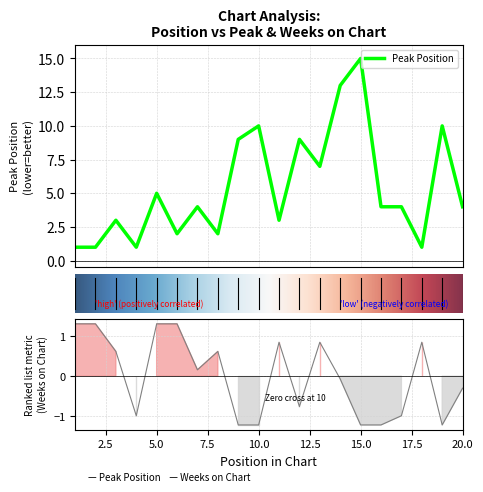

Reading right to left, what are all the values shown in this chart?

Peak Position: 20=4.0	19=10.0	18=1.0	17=4.0	16=4.0	15=15.0	14=13.0	13=7.0	12=9.0	11=3.0	10=10.0	9=9.0	8=2.0	7=4.0	6=2.0	5=5.0	4=1.0	3=3.0	2=1.0	1=1.0
Weeks on Chart: 20=-0.3	19=-1.2	18=0.9	17=-1.0	16=-1.2	15=-1.2	14=-0.1	13=0.9	12=-0.8	11=0.9	10=-1.2	9=-1.2	8=0.6	7=0.2	6=1.3	5=1.3	4=-1.0	3=0.6	2=1.3	1=1.3